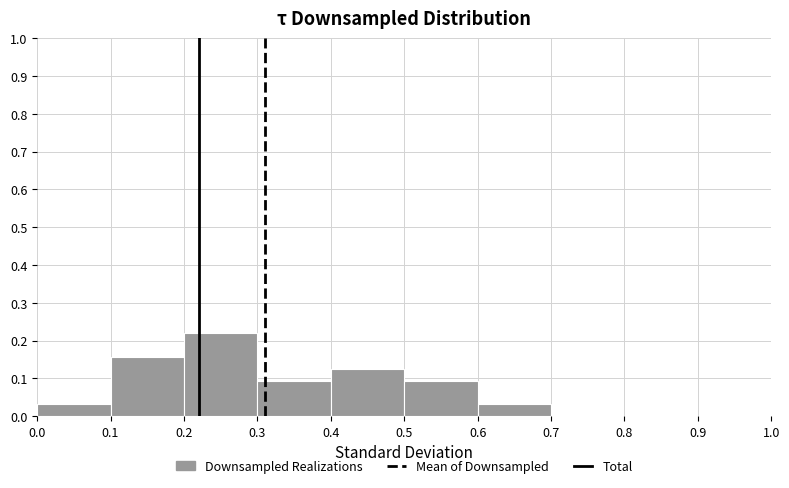

Which range on the x-axis has the tallest bar?

0.2 to 0.3